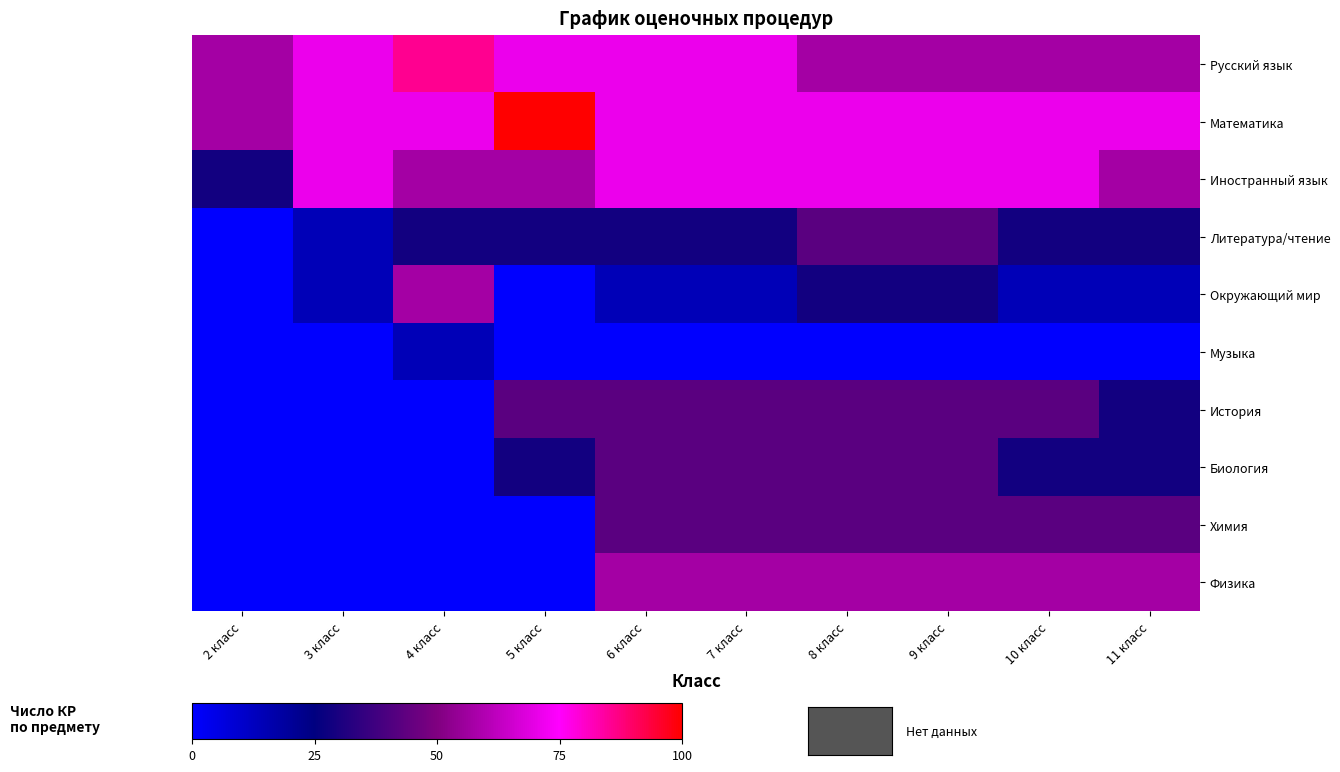

Reading left to right, what are all the values shown in this chart?

Русский язык: 2 класс=57.1	3 класс=71.4	4 класс=85.7	5 класс=71.4	6 класс=71.4	7 класс=71.4	8 класс=57.1	9 класс=57.1	10 класс=57.1	11 класс=57.1
Математика: 2 класс=57.1	3 класс=71.4	4 класс=71.4	5 класс=100.0	6 класс=71.4	7 класс=71.4	8 класс=71.4	9 класс=71.4	10 класс=71.4	11 класс=71.4
Иностранный язык: 2 класс=28.6	3 класс=71.4	4 класс=57.1	5 класс=57.1	6 класс=71.4	7 класс=71.4	8 класс=71.4	9 класс=71.4	10 класс=71.4	11 класс=57.1
Литература/чтение: 2 класс=0.0	3 класс=14.3	4 класс=28.6	5 класс=28.6	6 класс=28.6	7 класс=28.6	8 класс=42.9	9 класс=42.9	10 класс=28.6	11 класс=28.6
Окружающий мир: 2 класс=0.0	3 класс=14.3	4 класс=57.1	5 класс=0.0	6 класс=14.3	7 класс=14.3	8 класс=28.6	9 класс=28.6	10 класс=14.3	11 класс=14.3
Музыка: 2 класс=0.0	3 класс=0.0	4 класс=14.3	5 класс=0.0	6 класс=0.0	7 класс=0.0	8 класс=0.0	9 класс=0.0	10 класс=0.0	11 класс=0.0
История: 2 класс=0.0	3 класс=0.0	4 класс=0.0	5 класс=42.9	6 класс=42.9	7 класс=42.9	8 класс=42.9	9 класс=42.9	10 класс=42.9	11 класс=28.6
Биология: 2 класс=0.0	3 класс=0.0	4 класс=0.0	5 класс=28.6	6 класс=42.9	7 класс=42.9	8 класс=42.9	9 класс=42.9	10 класс=28.6	11 класс=28.6
Химия: 2 класс=0.0	3 класс=0.0	4 класс=0.0	5 класс=0.0	6 класс=42.9	7 класс=42.9	8 класс=42.9	9 класс=42.9	10 класс=42.9	11 класс=42.9
Физика: 2 класс=0.0	3 класс=0.0	4 класс=0.0	5 класс=0.0	6 класс=57.1	7 класс=57.1	8 класс=57.1	9 класс=57.1	10 класс=57.1	11 класс=57.1